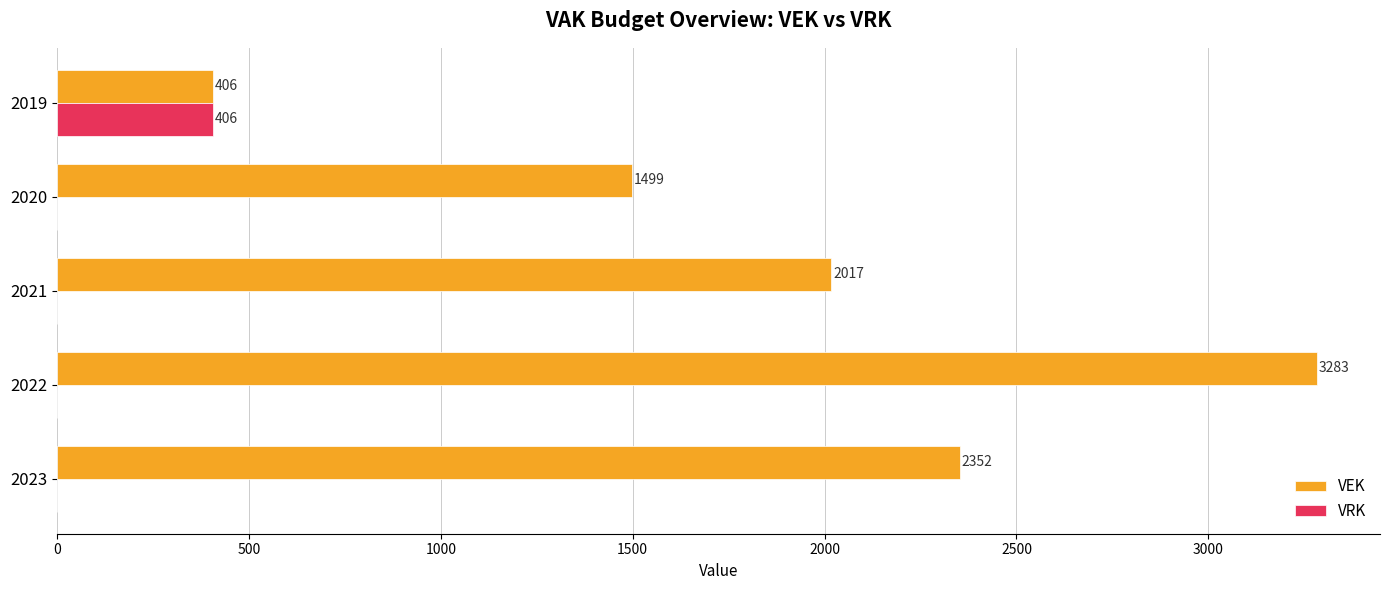

What is the total value across all series at 2019?

812